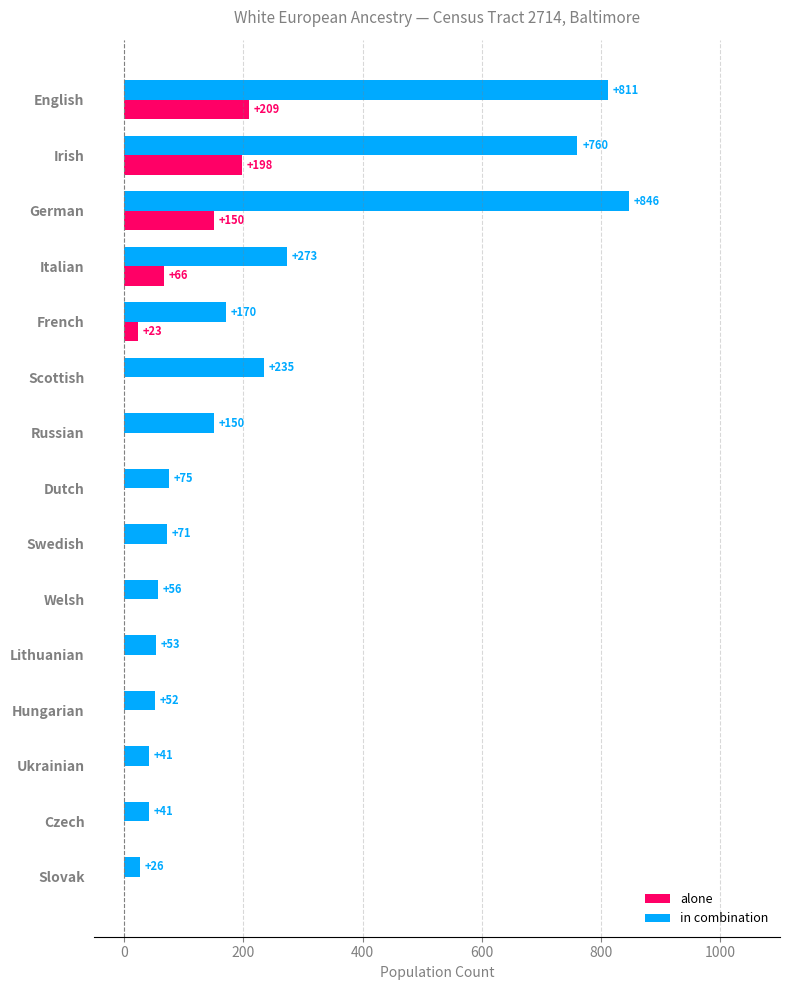

Which series has the largest total across all categories?

in combination